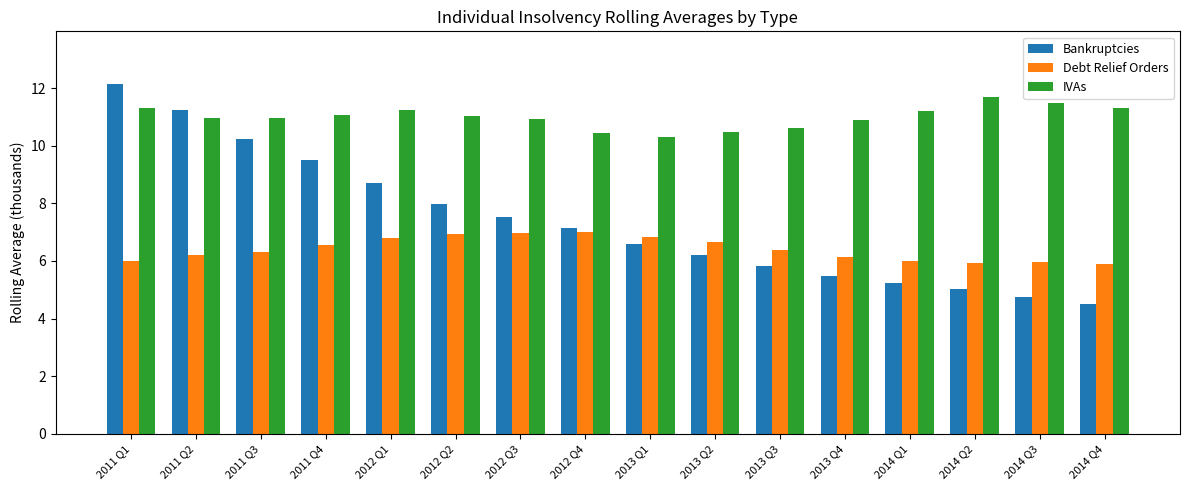

What is the maximum value for Debt Relief Orders?

7.0